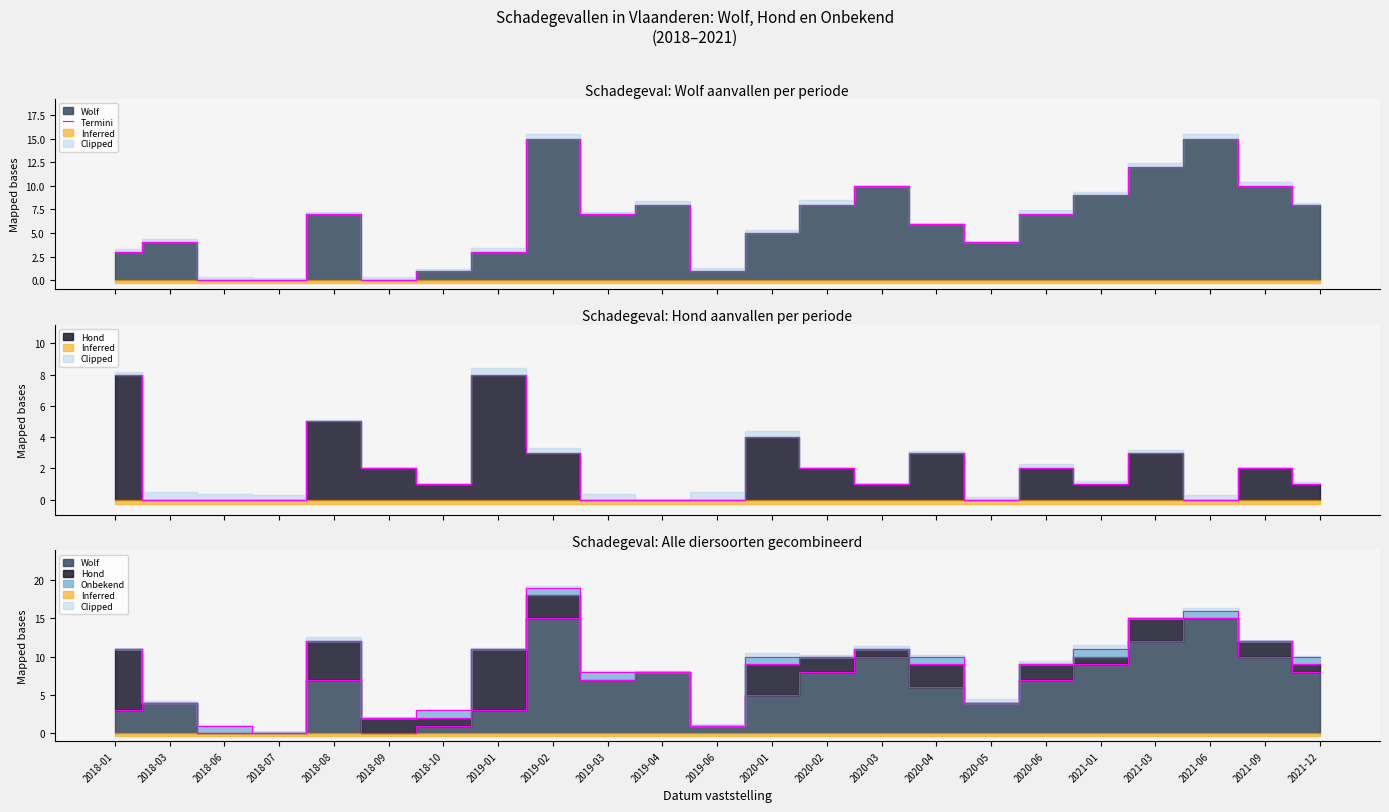

True or false: the data shows 4 at 2018-08.

False